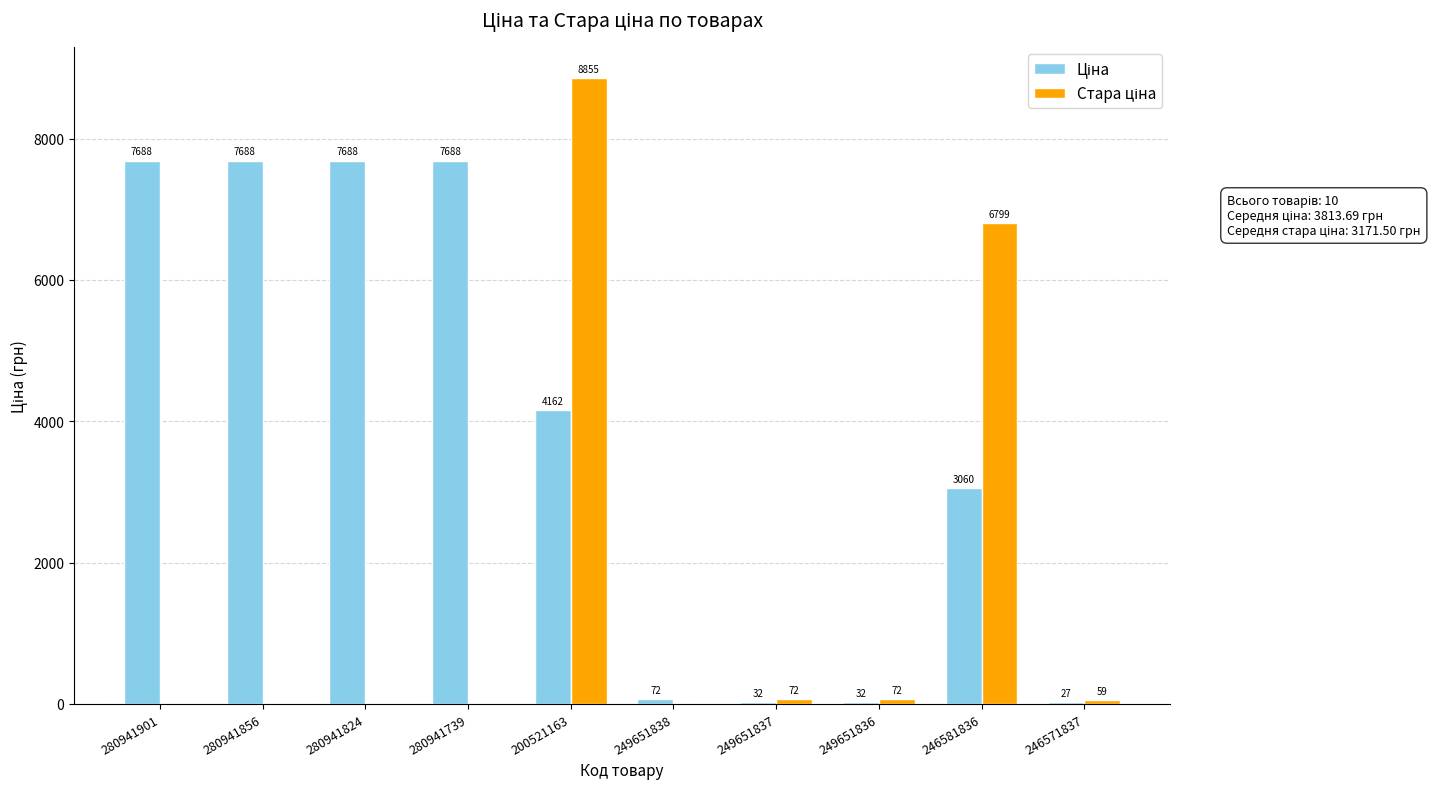

What is the maximum value shown in the chart?

8854.9